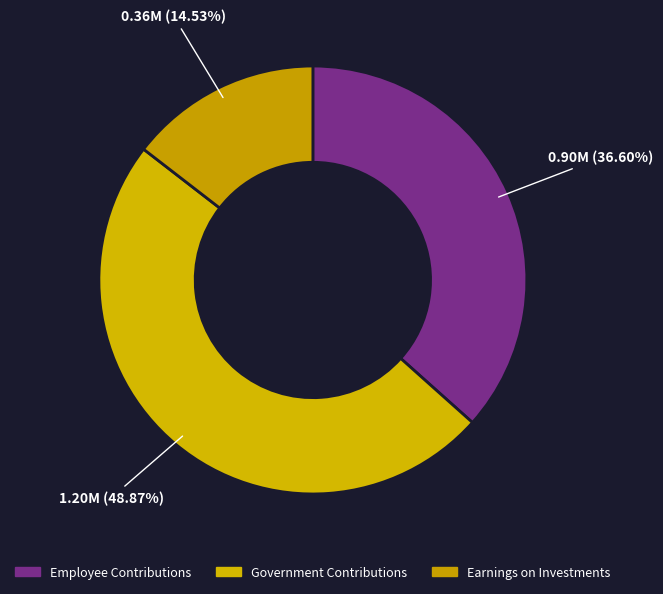

To the nearest percent, what is the difference between the largest and smallest slice percentages?

34%